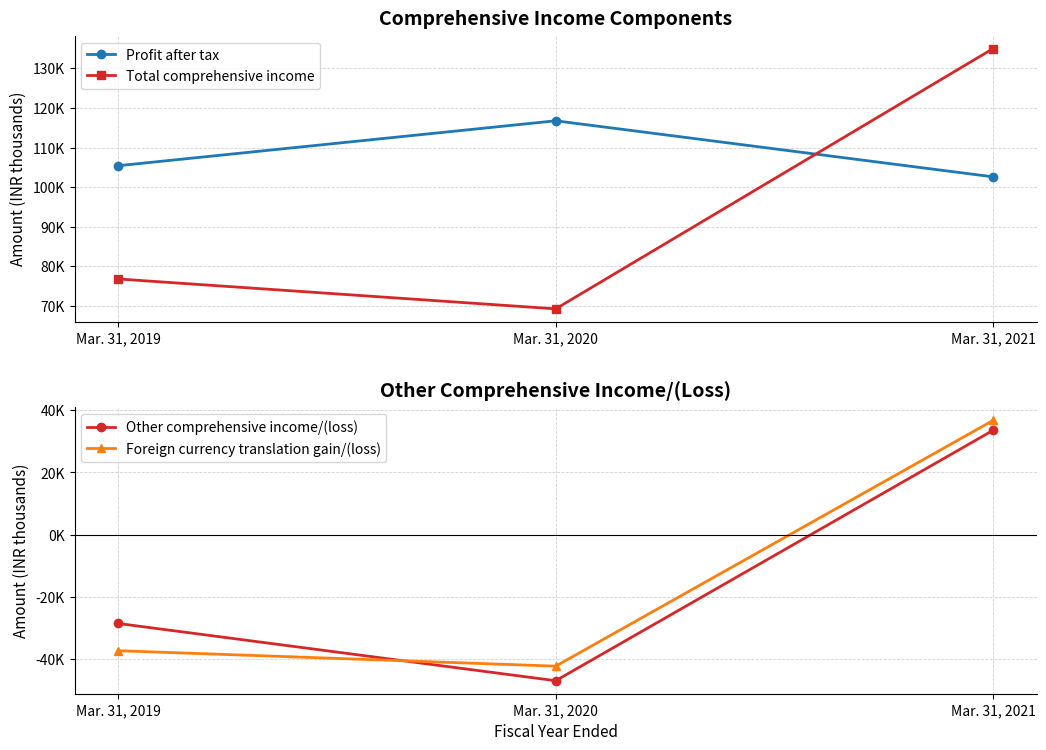

Reading left to right, what are all the values shown in this chart?

Profit after tax: 105433	116769	102617
Total comprehensive income: 76834	69291	135002
Other comprehensive income/(loss): -28495	-46868	33549
Foreign currency translation gain/(loss): -37230	-42196	36713